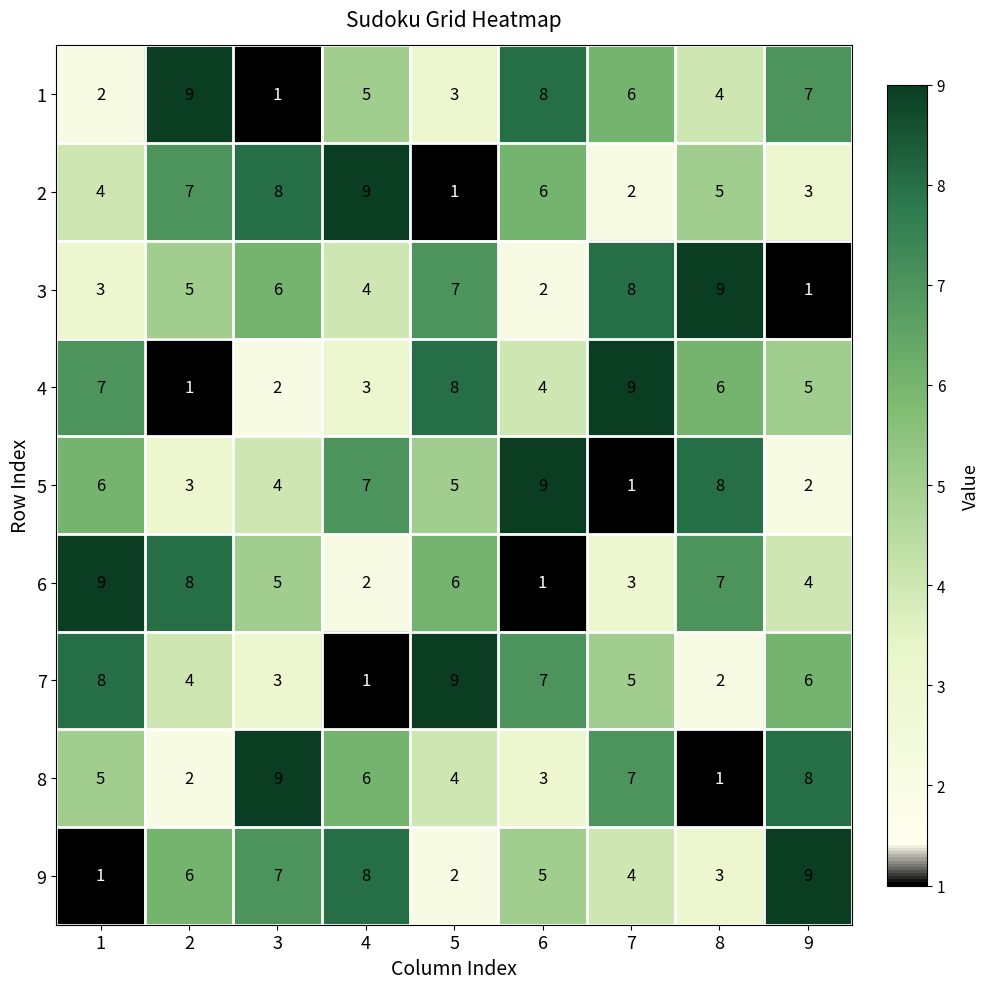

What is the difference between the 6 values at 1 and 9?

5